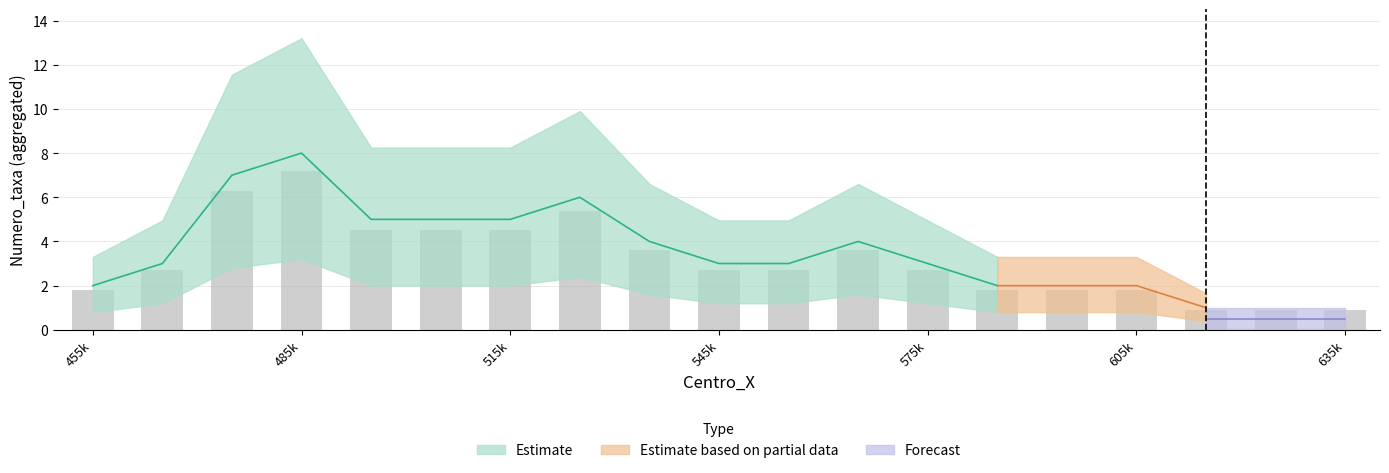

What is the value of the mid bar at the 14th from the left?

1.7